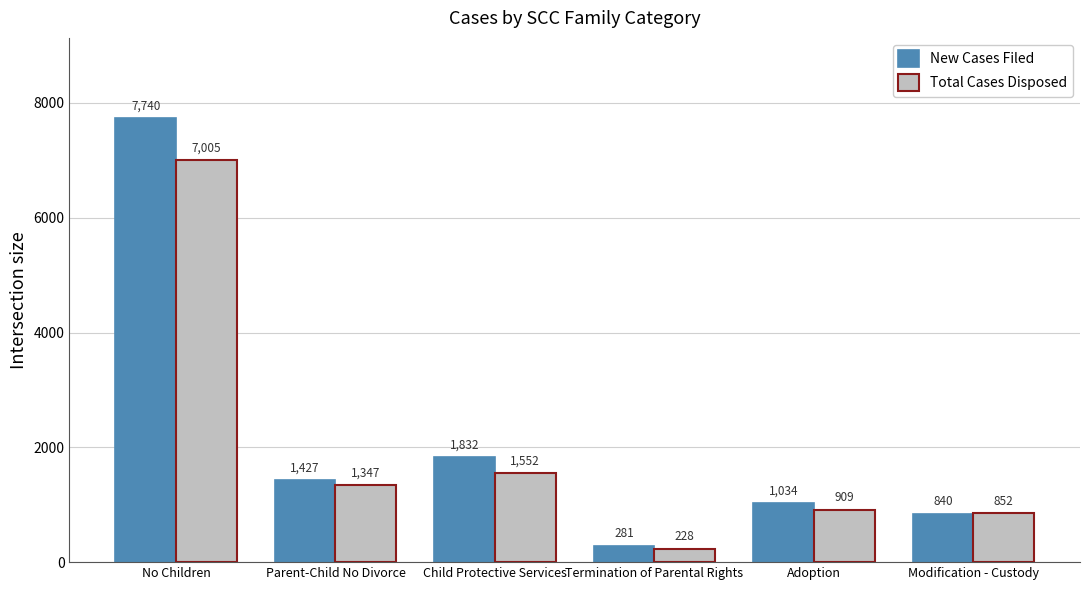

What are all the series names shown in the legend?

New Cases Filed, Total Cases Disposed